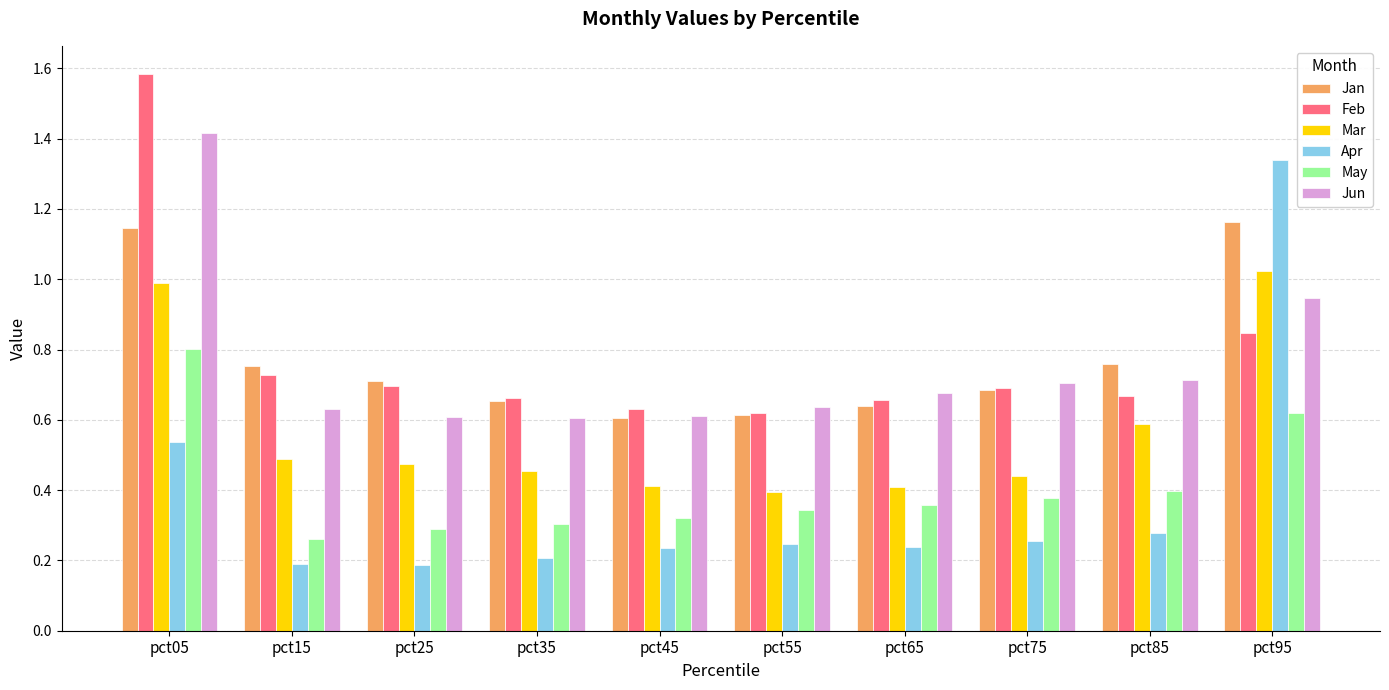

What is the sum of all Jun values?

7.5